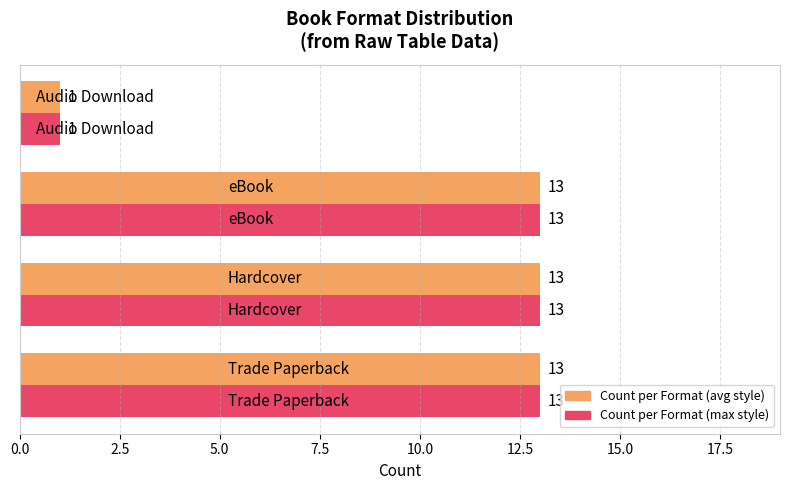

What is the greatest value displayed?

13